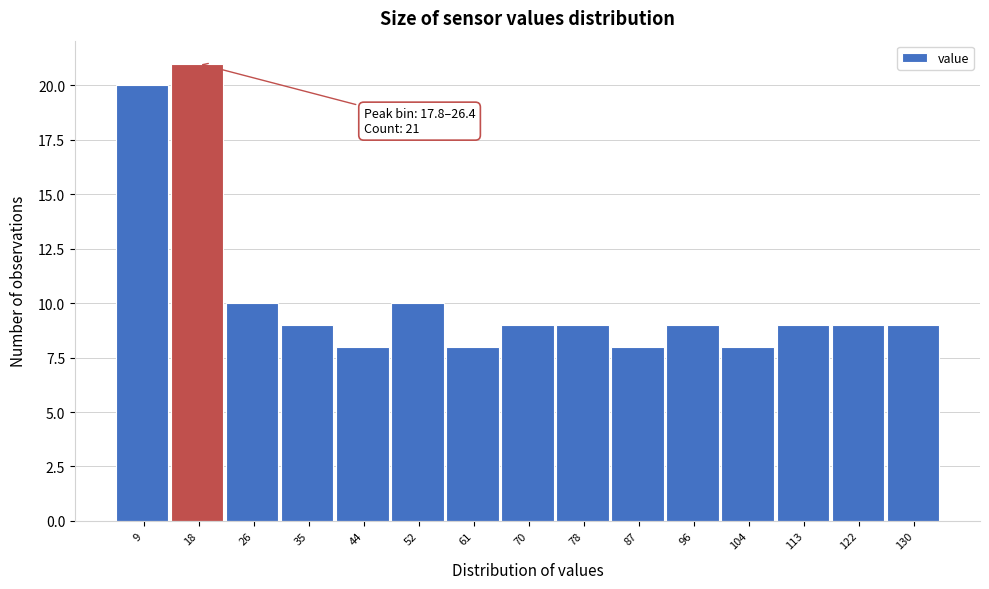

Reading left to right, extract all data points from this chart.

9=20	18=21	26=10	35=9	44=8	52=10	61=8	70=9	78=9	87=8	96=9	104=8	113=9	122=9	130=9